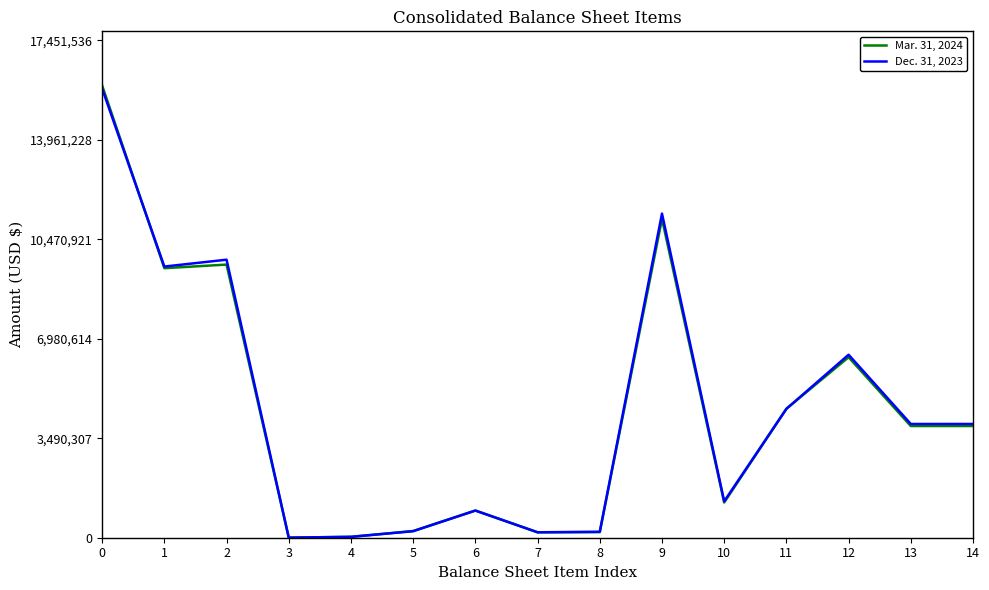

What value does the Dec. 31, 2023 series have at 7, to the nearest 10?

190620